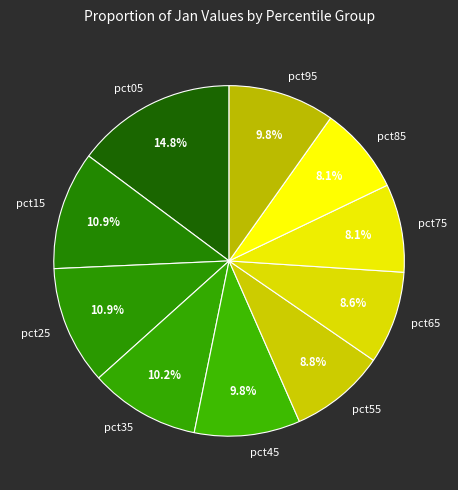

What is the ratio of the value at pct95 to the value at pct05?

0.7